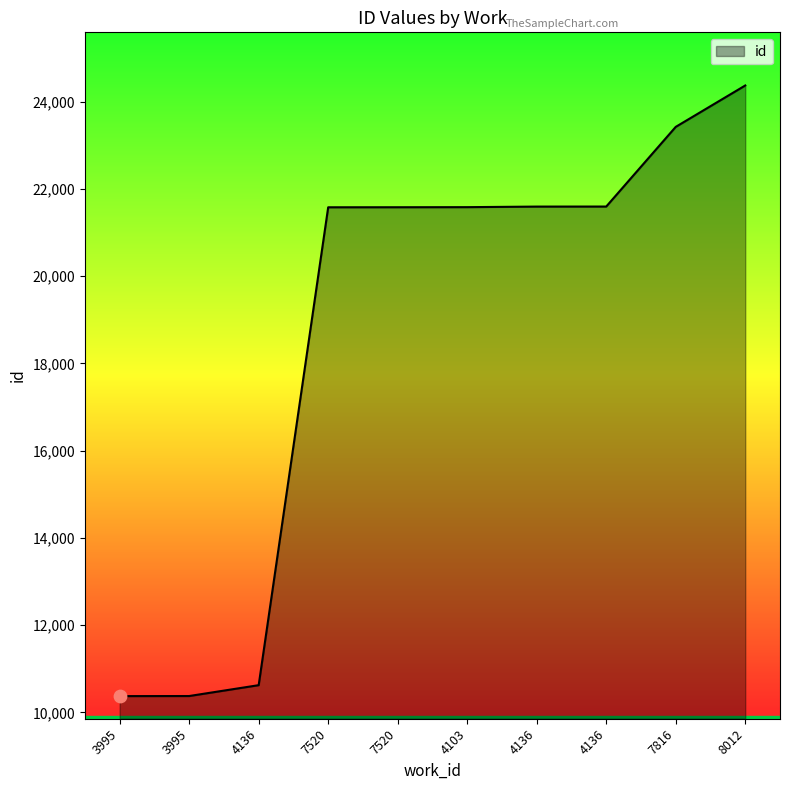

What is the change in value from 3995 to 4136?

+11226